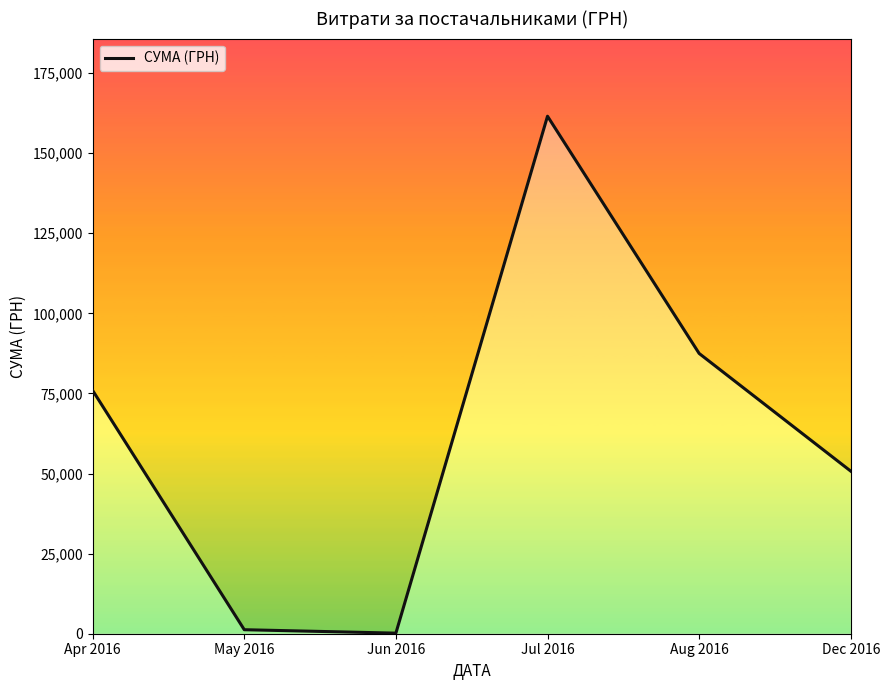

What is the sum of all values?

377077.4